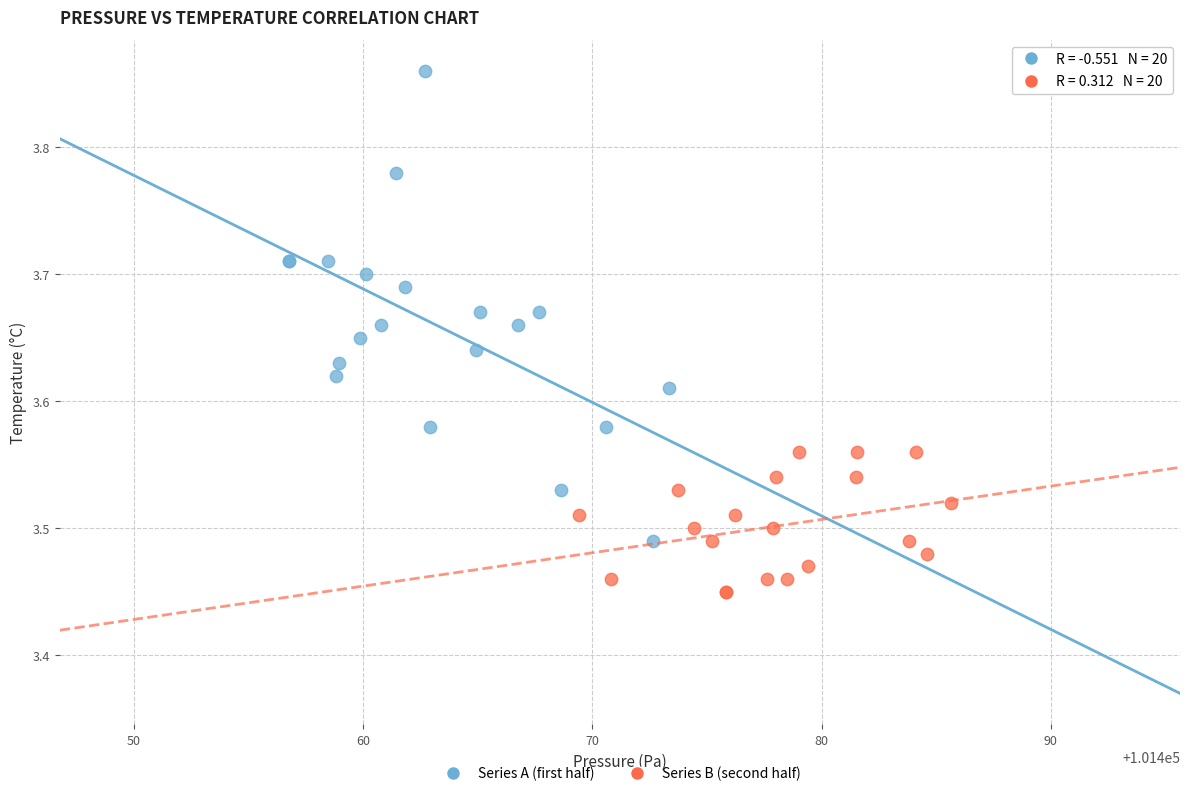

Which series contains the highest Y value?

Series A (first half)